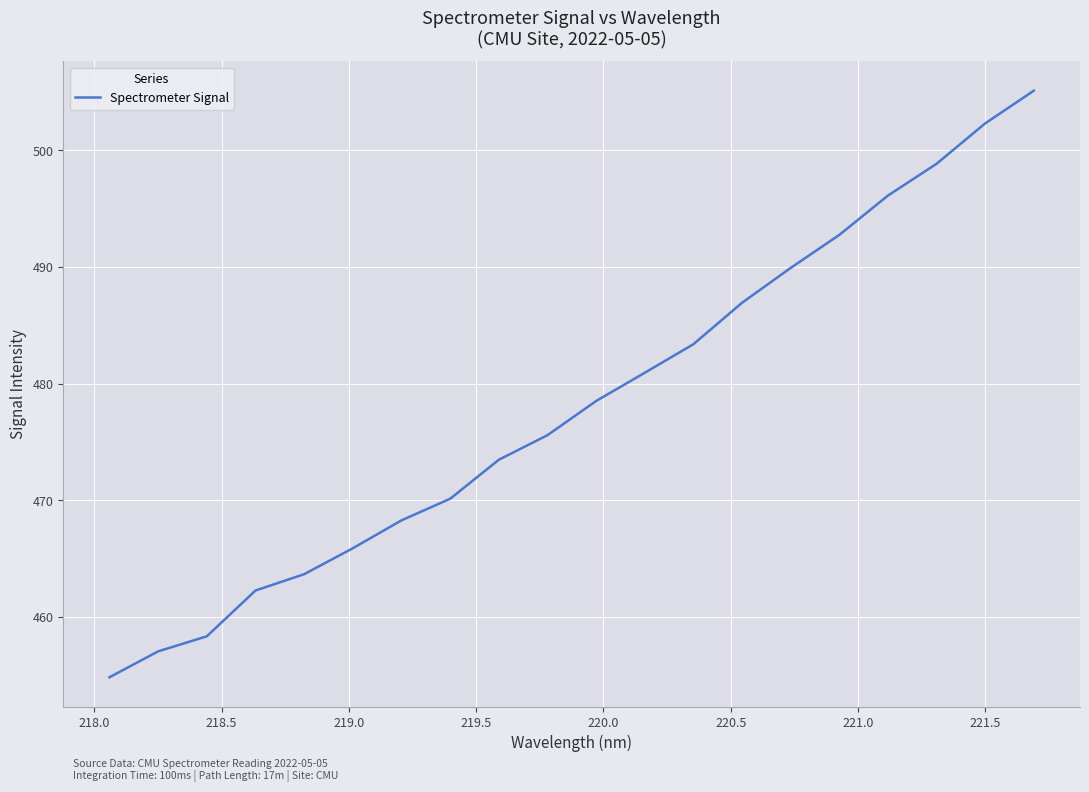

What is the greatest value displayed?

505.1